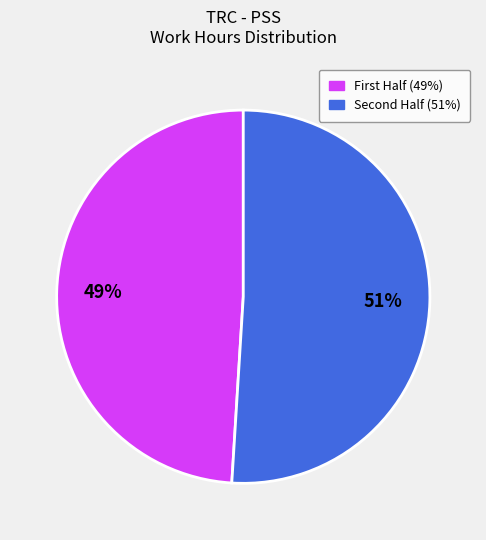

Does any single category account for the majority?

Yes